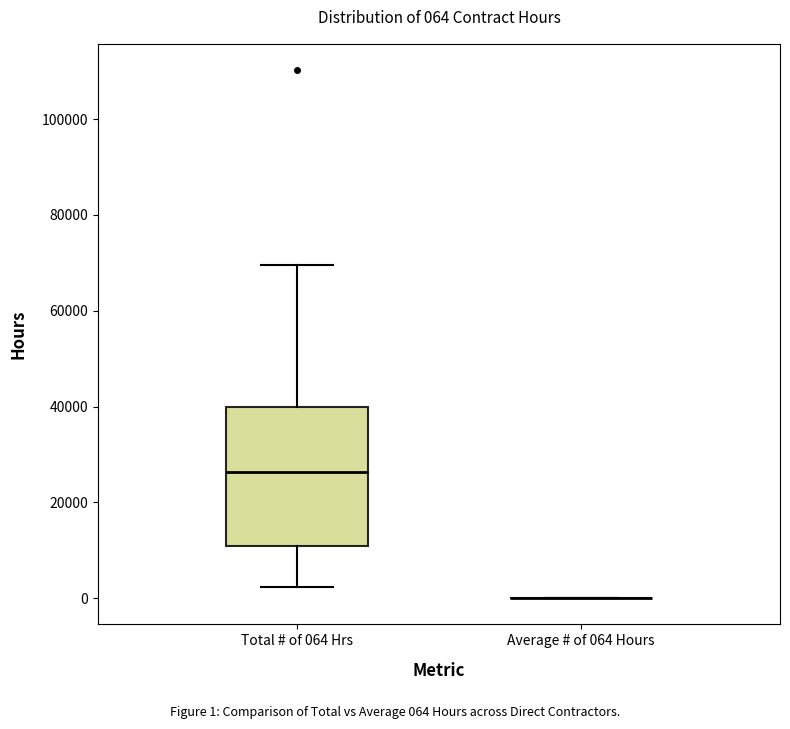

Comparing the boxes themselves (not the whiskers), which one is the tallest?

Total # of 064 Hrs